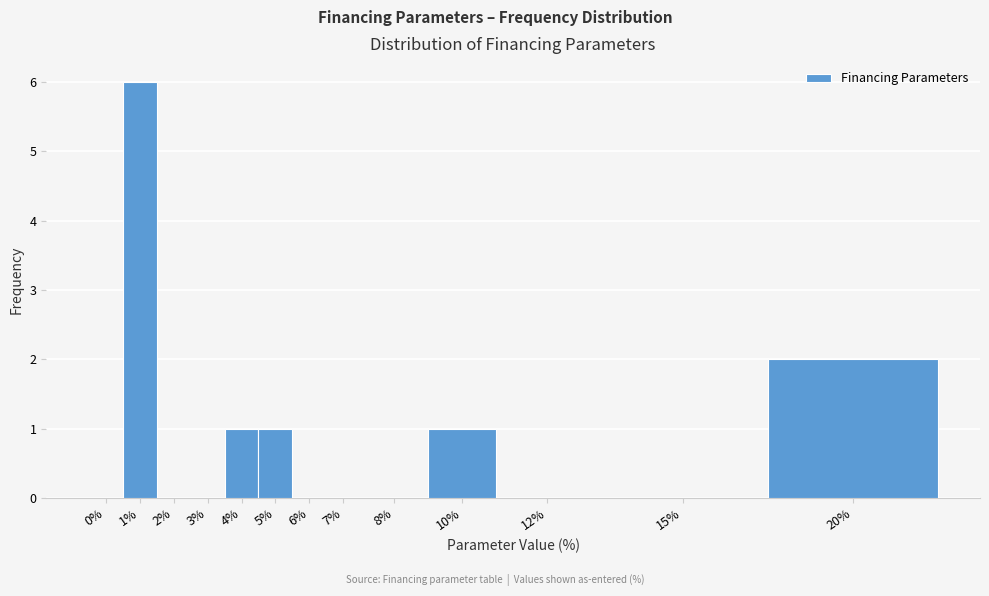

Reading left to right, what are all the values shown in this chart?

0%=0	1%=6	2%=0	3%=0	4%=1	5%=1	6%=0	7%=0	8%=0	10%=1	12%=0	15%=0	20%=2